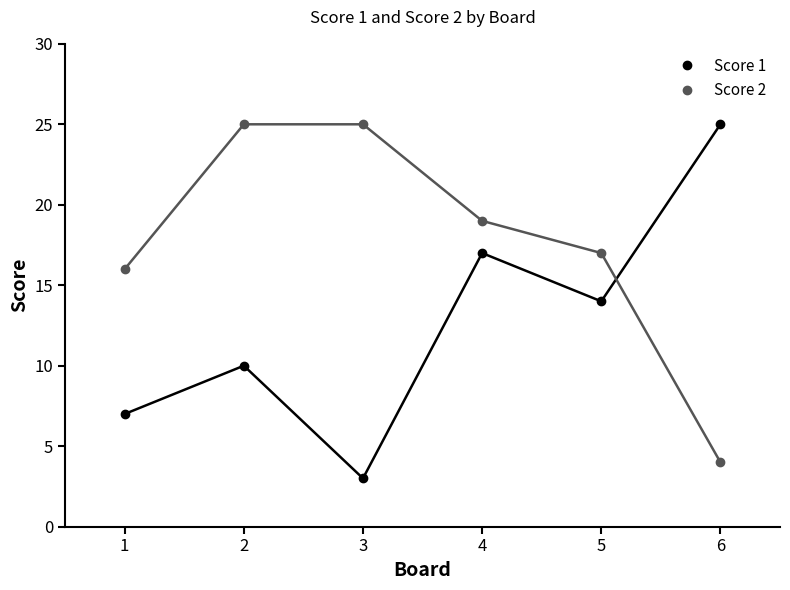

At how many categories does at least one series exceed 14?

6